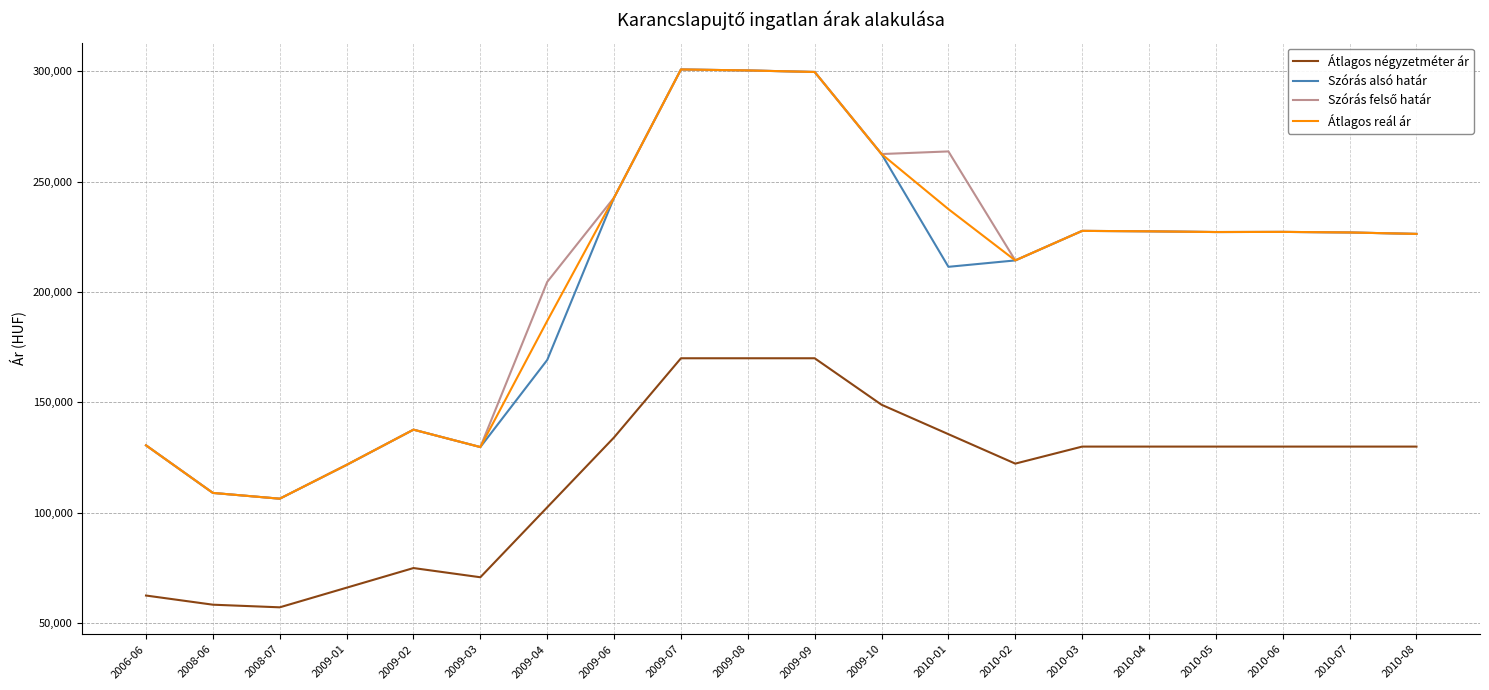

Is the value of Szórás alsó határ at 2010-01 greater than the value of Átlagos négyzetméter ár at 2009-10?

Yes